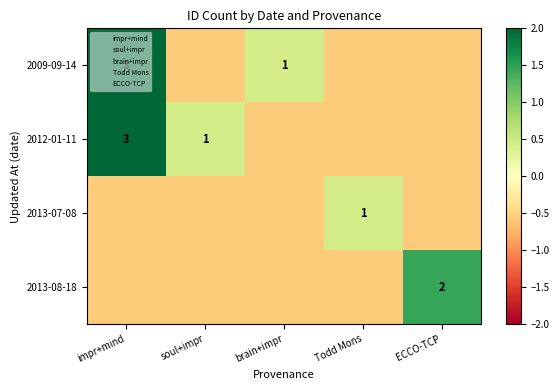

At how many categories does at least one series exceed 2?

1